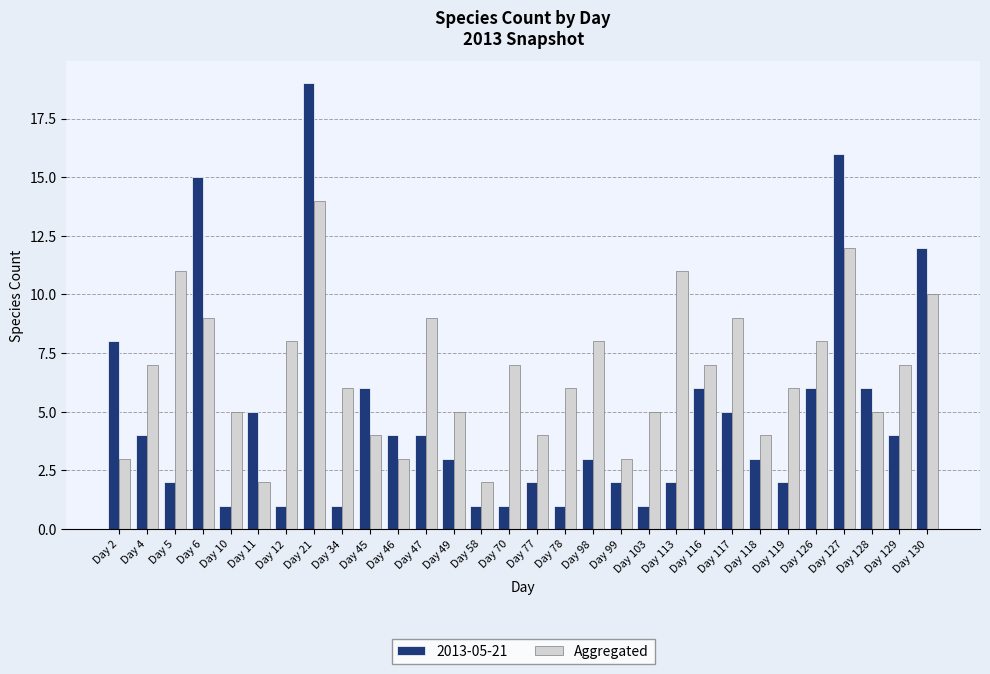

Rank the series by their average value, from lowest to highest.

2013-05-21, Aggregated